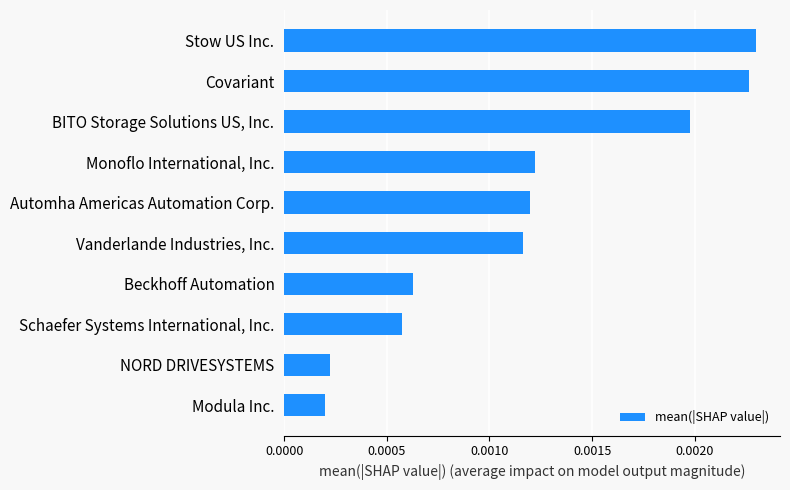

The value at BITO Storage Solutions US, Inc. is 0.0. True or false?

False